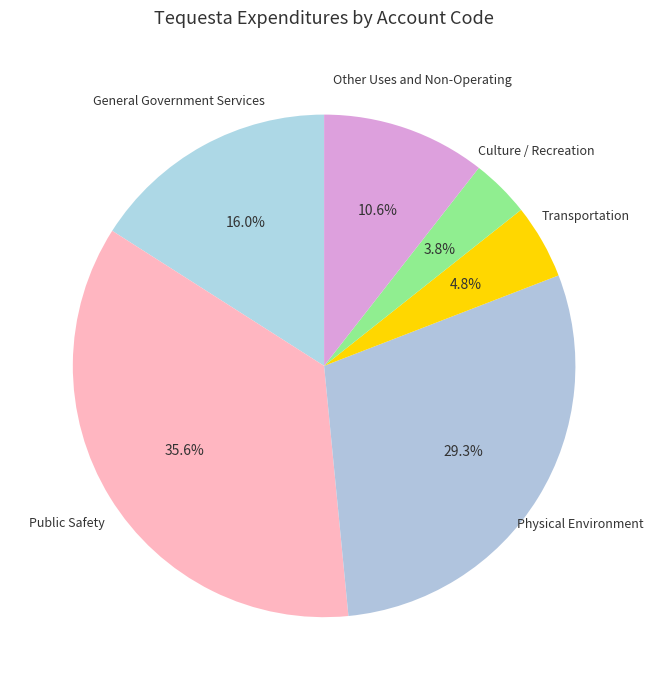

Rank the categories by value from lowest to highest.

Culture / Recreation, Transportation, Other Uses and Non-Operating, General Government Services, Physical Environment, Public Safety